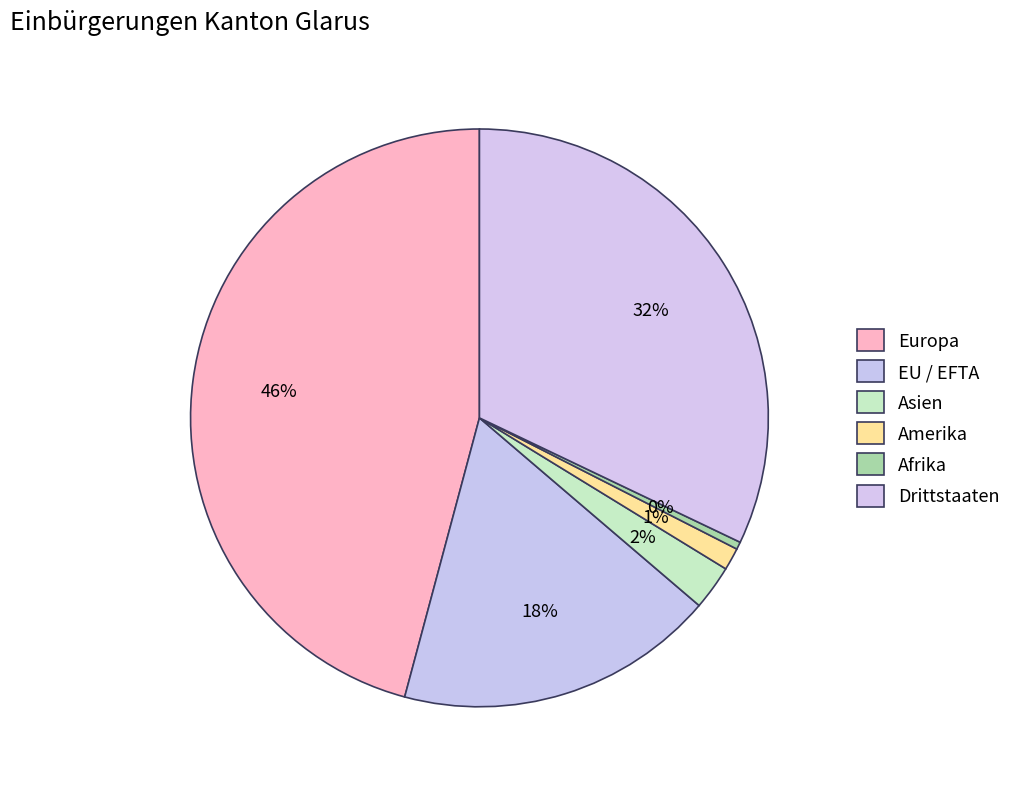

What percentage is the Amerika slice, to the nearest percent?

1%